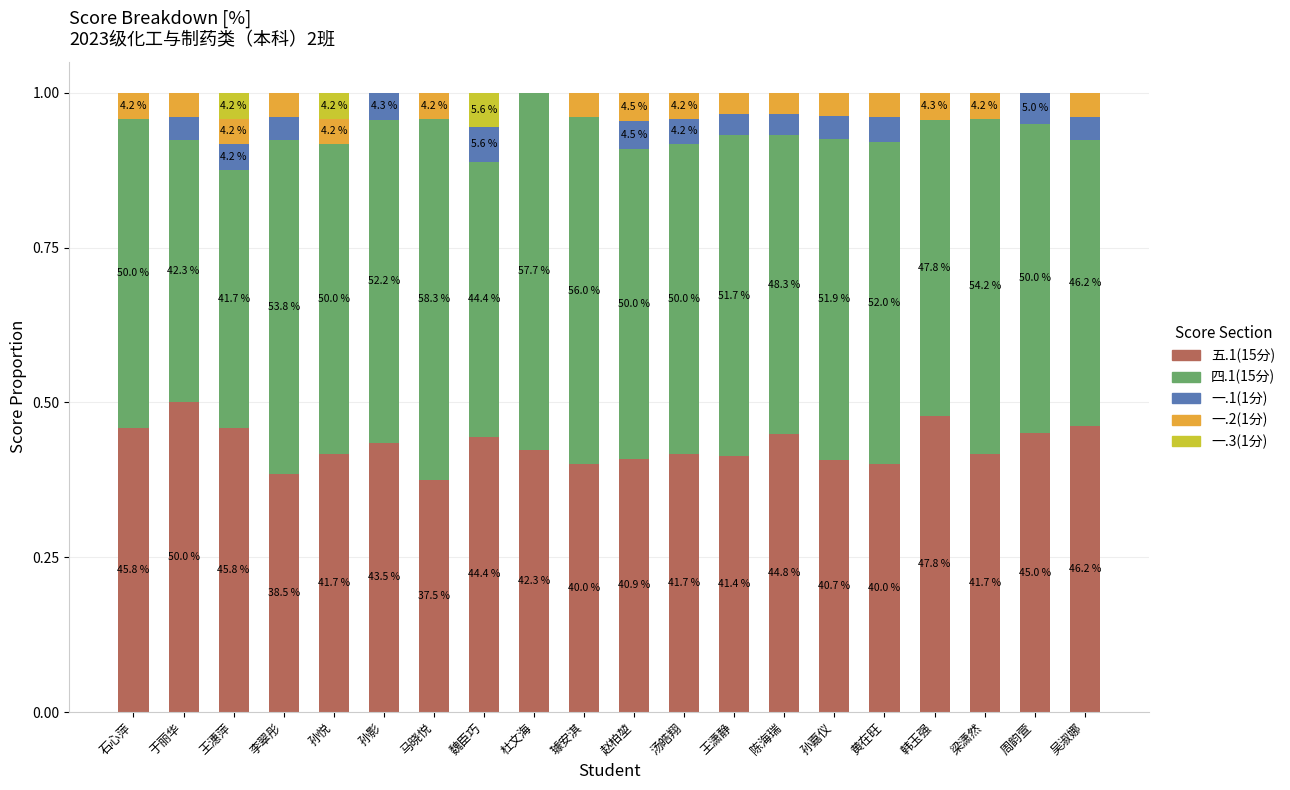

True or false: 一.2(1分) has a value of 0.0 at 黄在旺.

True